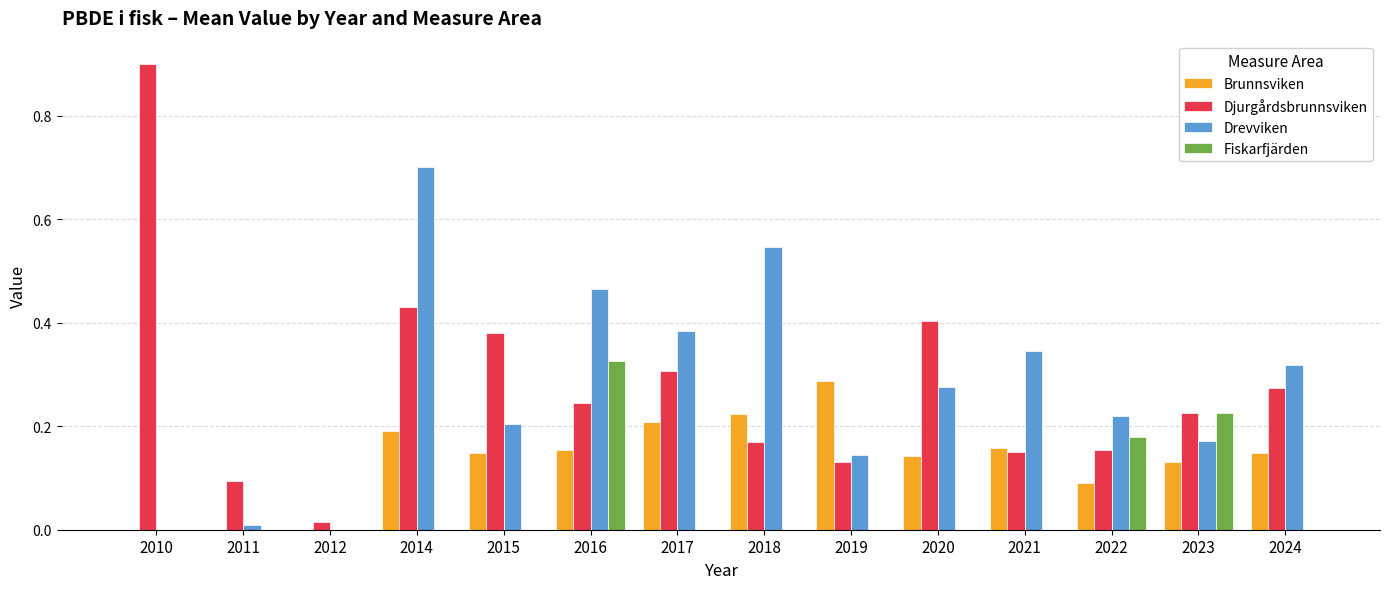

What is the sum of all Fiskarfjärden values?

0.7